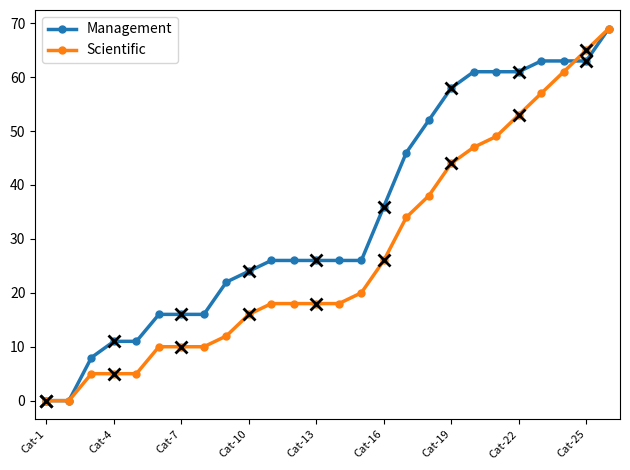

List the series in order of their overall mean, highest first.

Management, Scientific